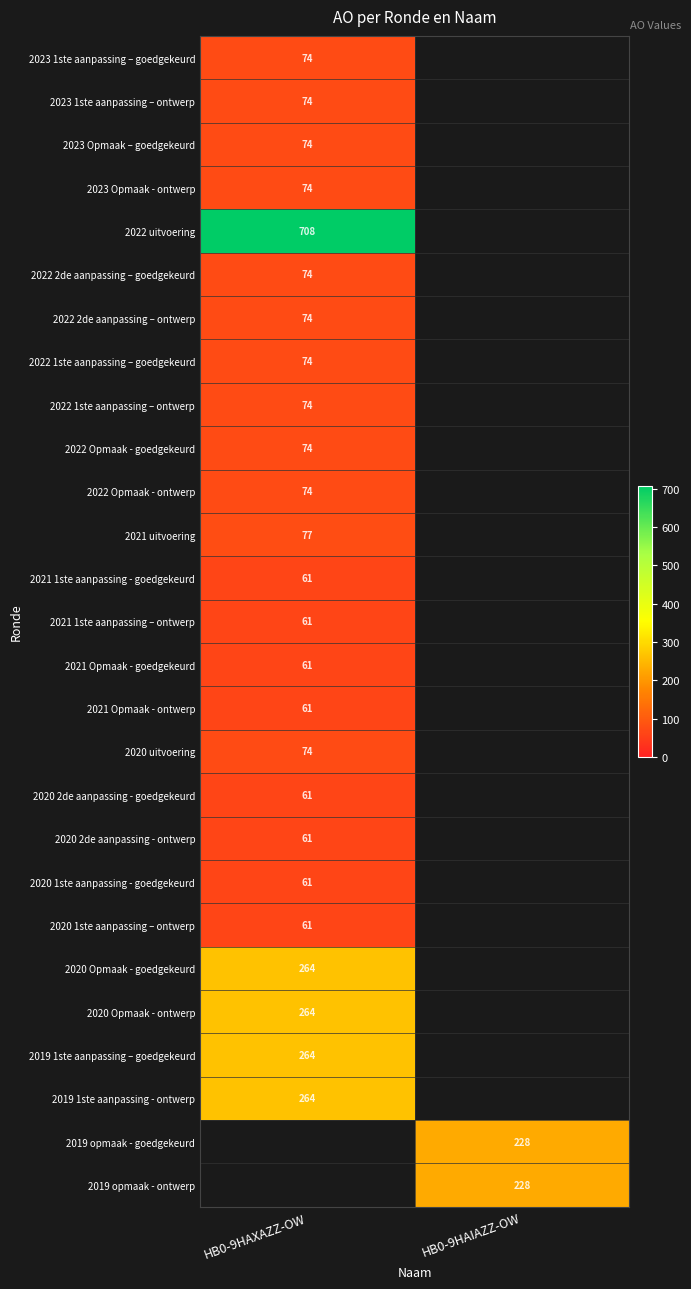

Is it true that 2020 1ste aanpassing – ontwerp equals 61 at HB0-9HAXAZZ-OW?

True